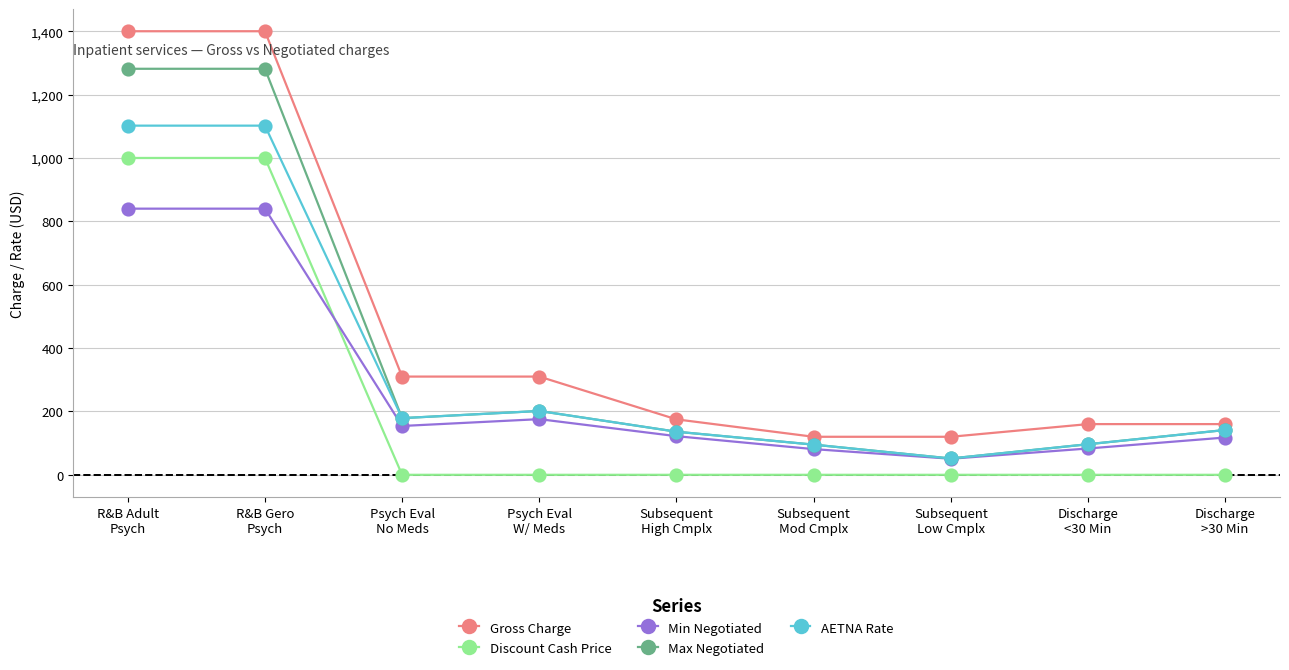

The value of AETNA Rate at R&B Gero
Psych is 1904.6. True or false?

False